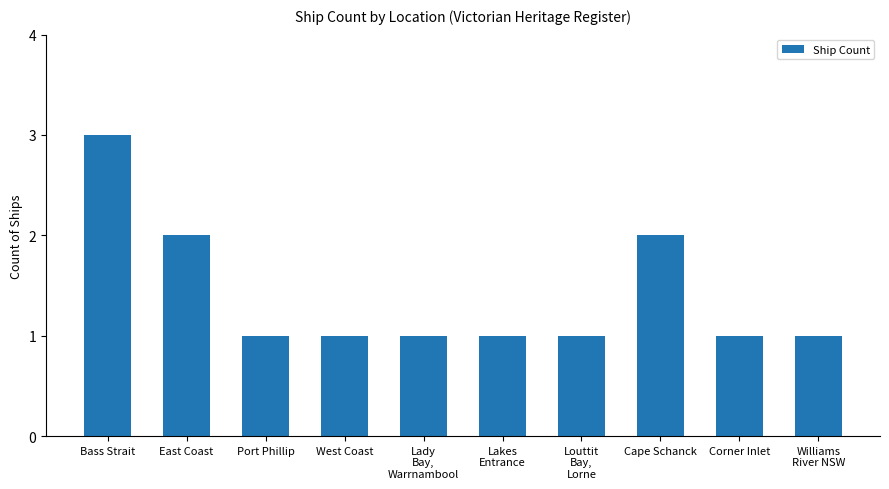

Count the number of data series in this chart.

1